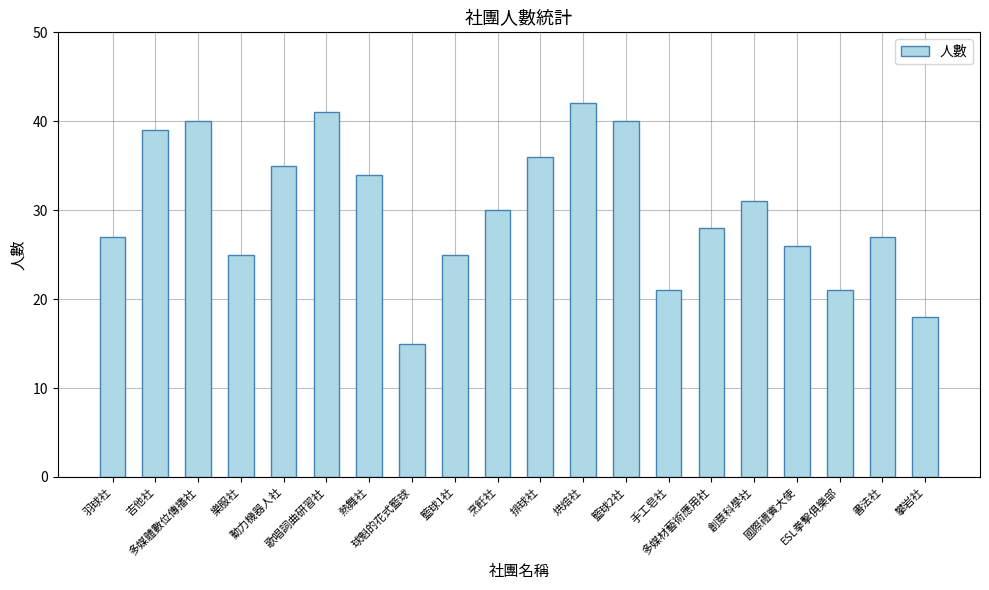

What is the sum of the values at 多媒材藝術應用社 and 國際禮賓大使?

54